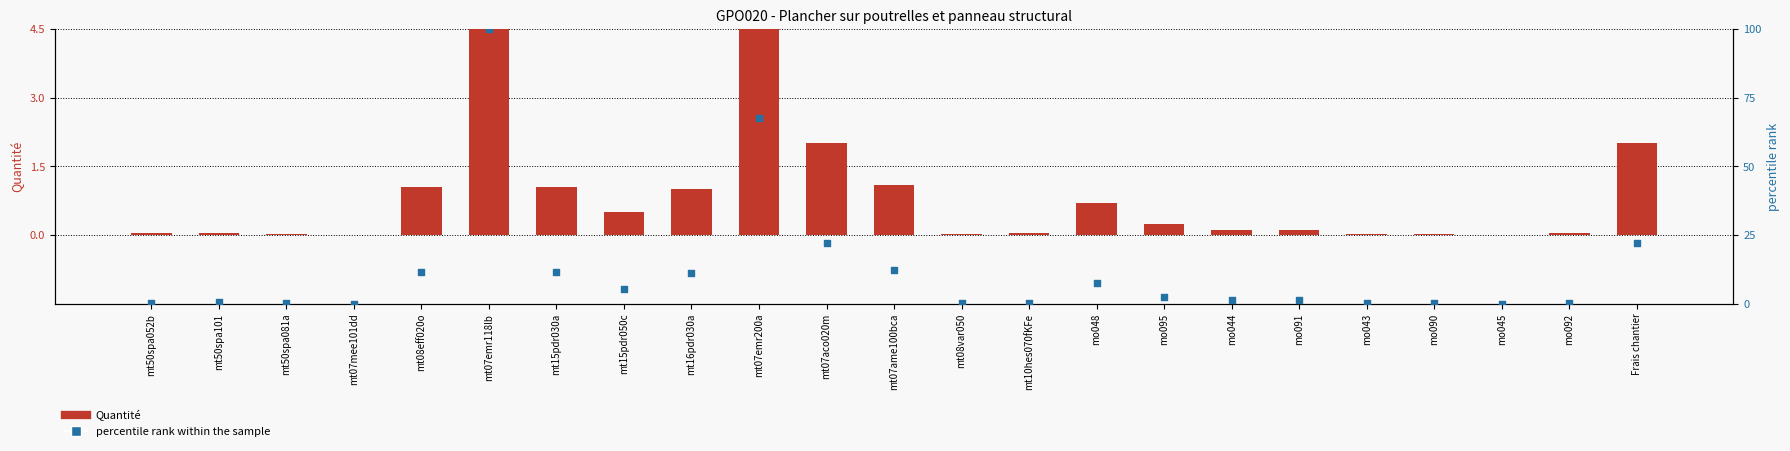

At how many categories does at least one series exceed 15?

4